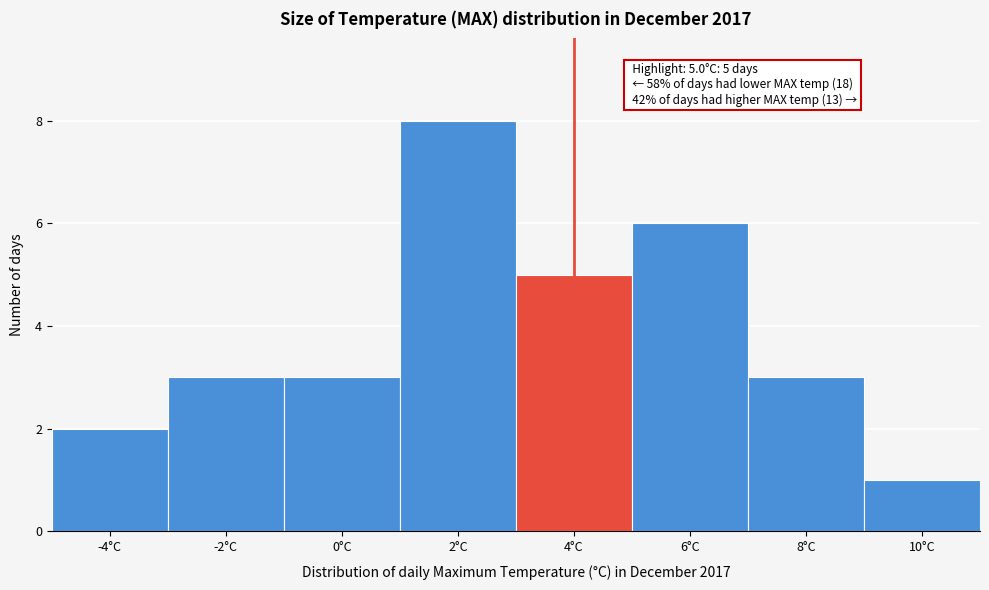

Reading left to right, what are all the values shown in this chart?

-4°C=2	-2°C=3	0°C=3	2°C=8	4°C=5	6°C=6	8°C=3	10°C=1